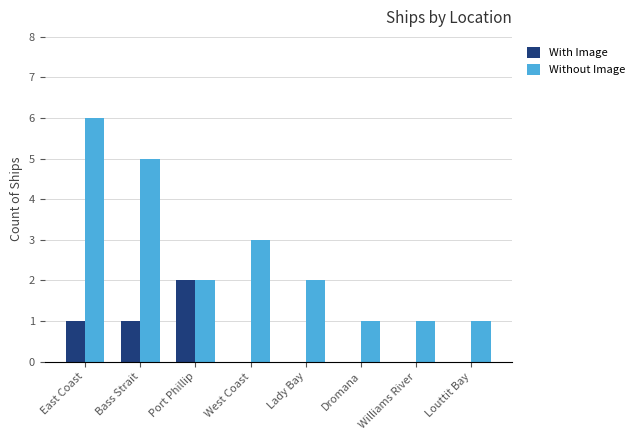

Does the chart contain stacked bars?

No